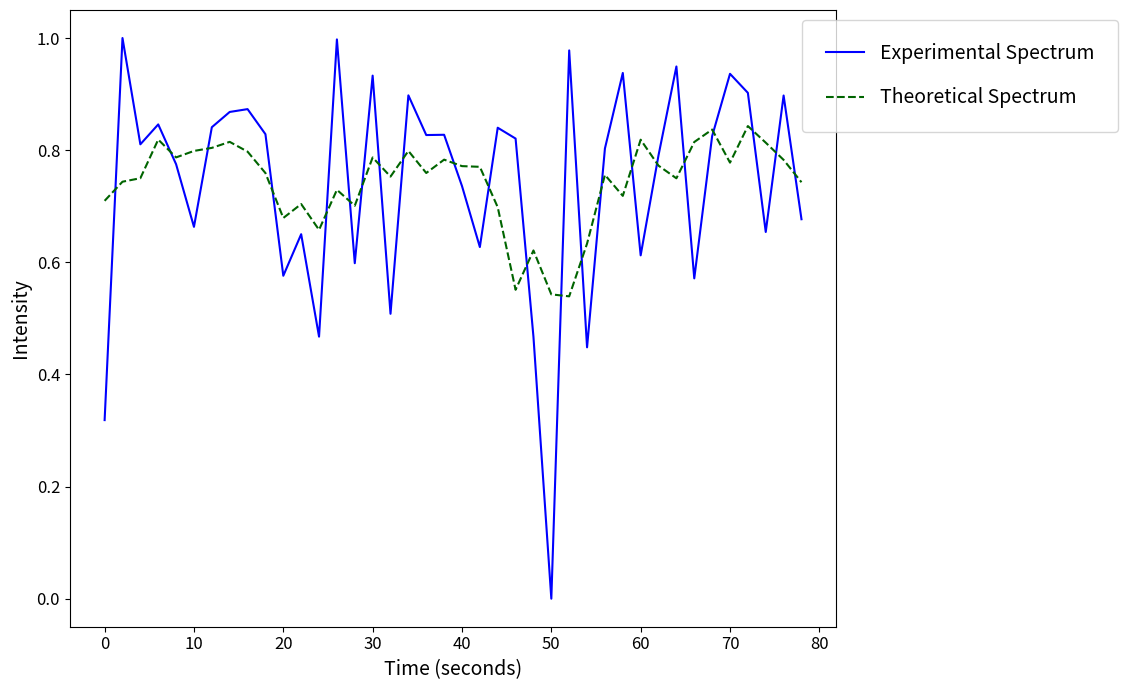

True or false: Experimental Spectrum and Theoretical Spectrum intersect in this chart.

True